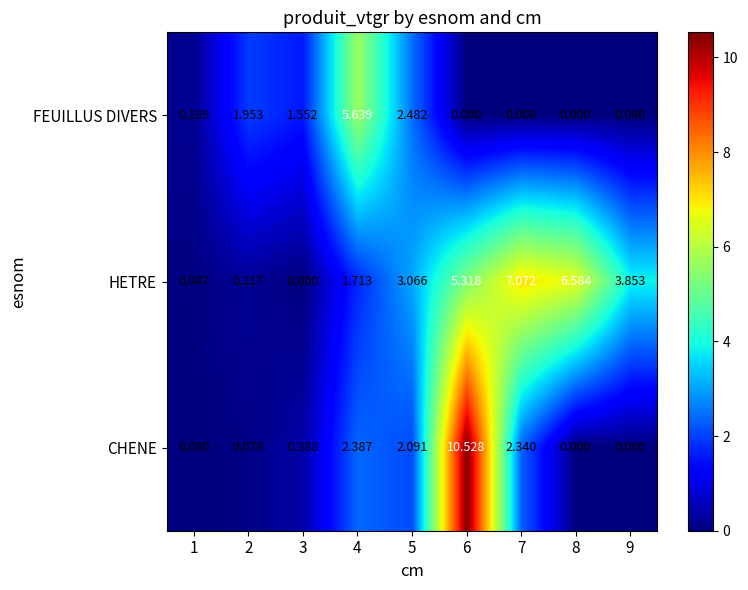

How many distinct data groups are displayed?

3